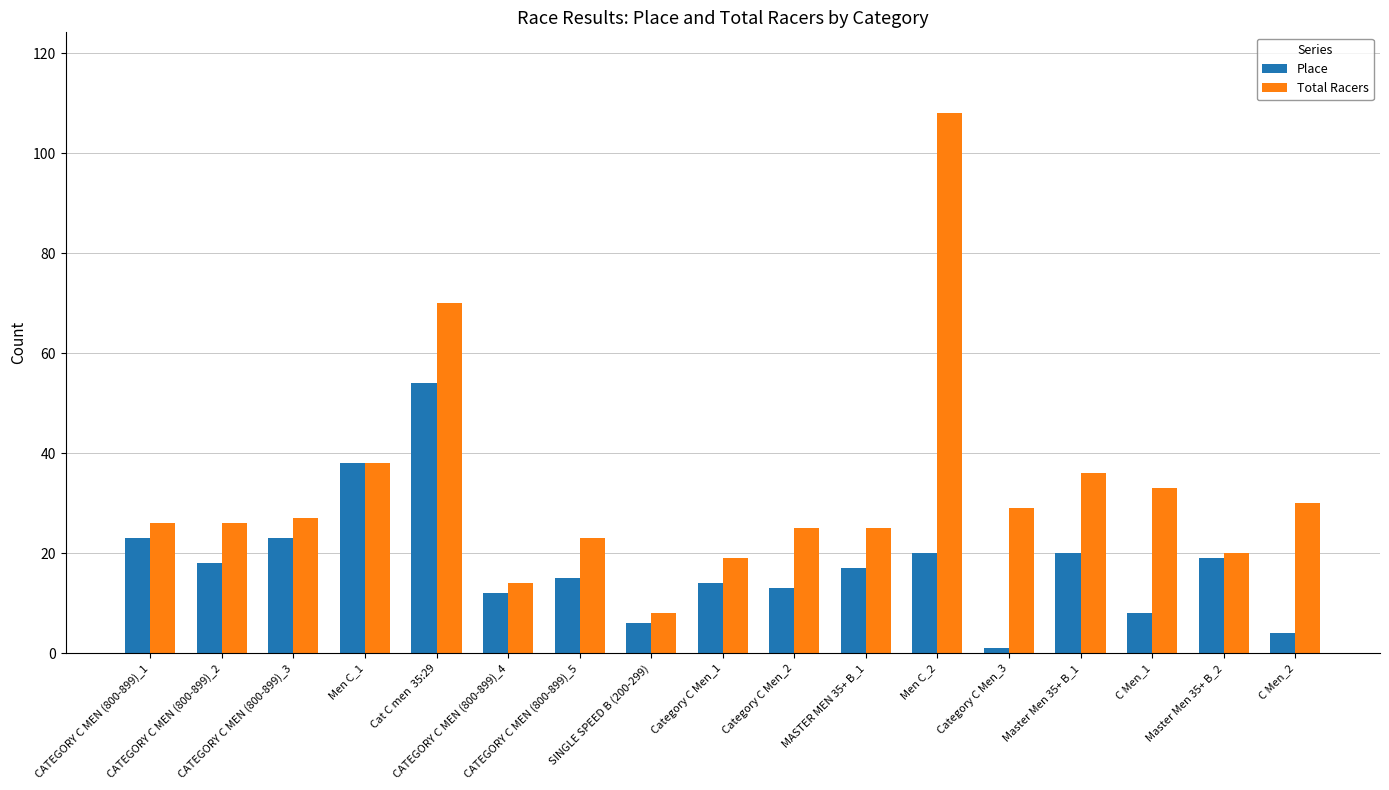

At which category is the sum across all series the highest?

Men C_2